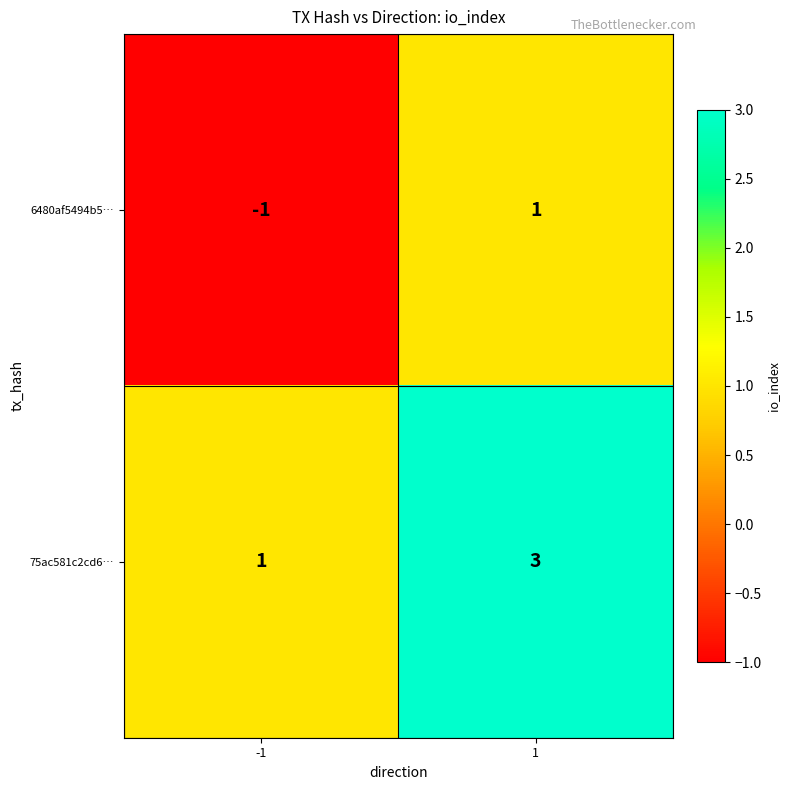

What is the maximum value shown in the chart?

3